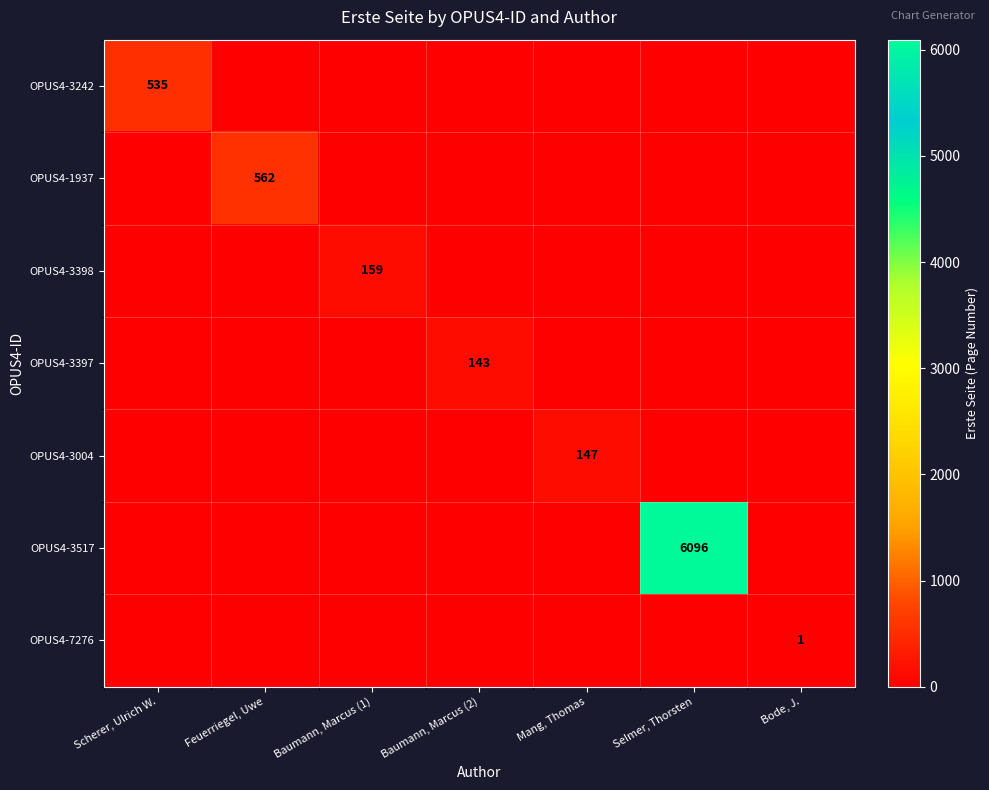

The value of OPUS4-3004 at Selmer, Thorsten is -50. True or false?

False